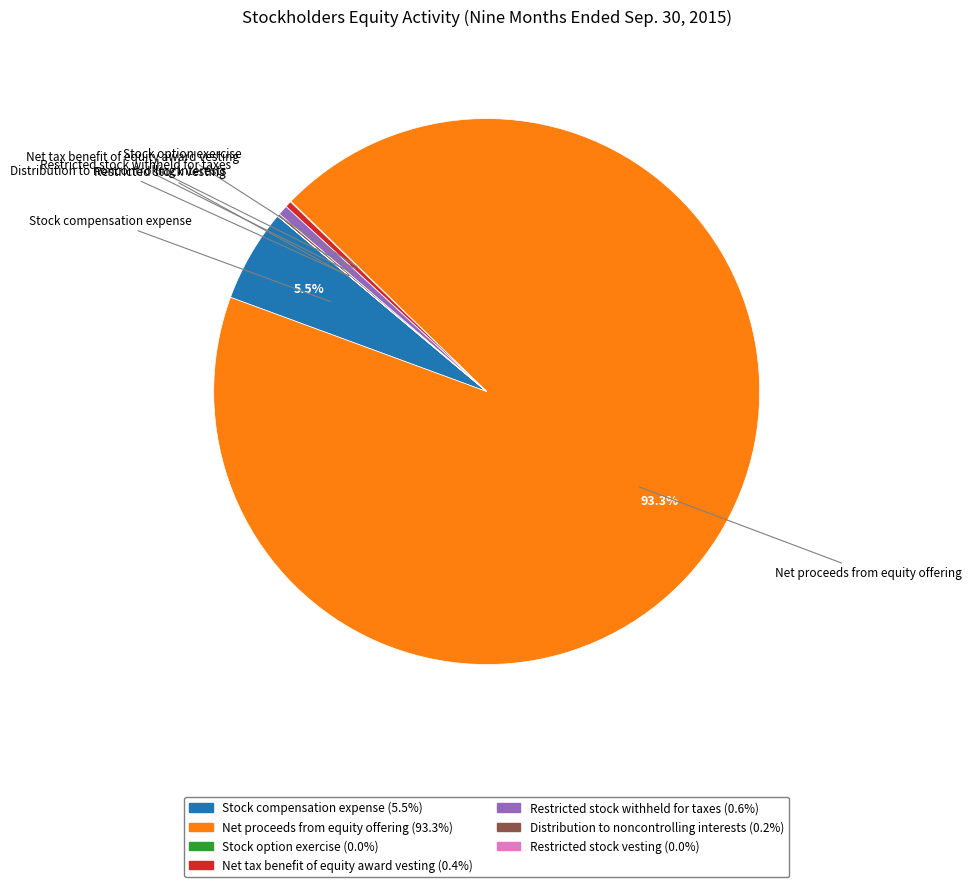

Is it true that Restricted stock withheld for taxes is 1% of the pie?

True